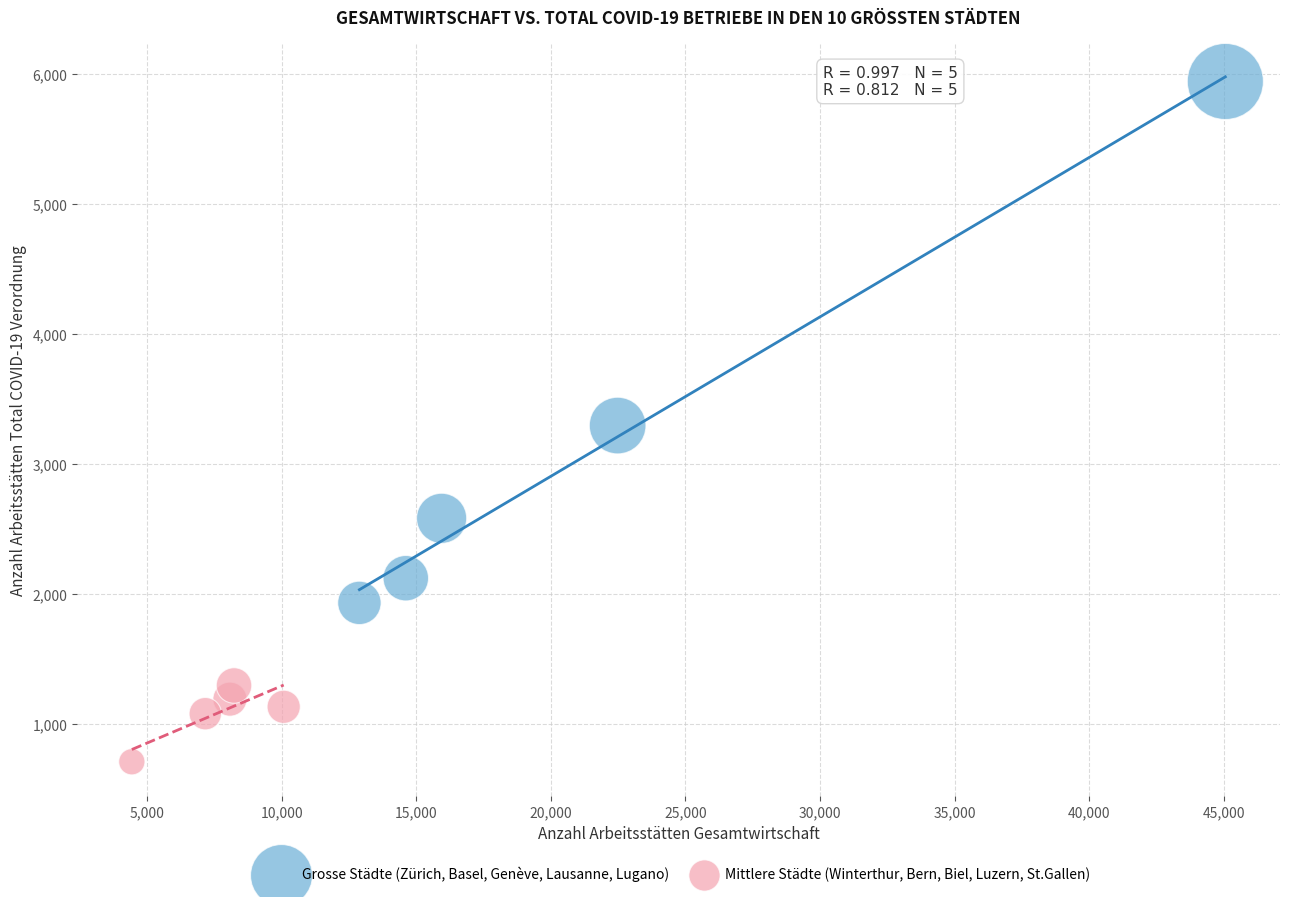

Which series contains the lowest Y value?

Mittlere Städte (Winterthur, Bern, Biel, Luzern, St.Gallen)